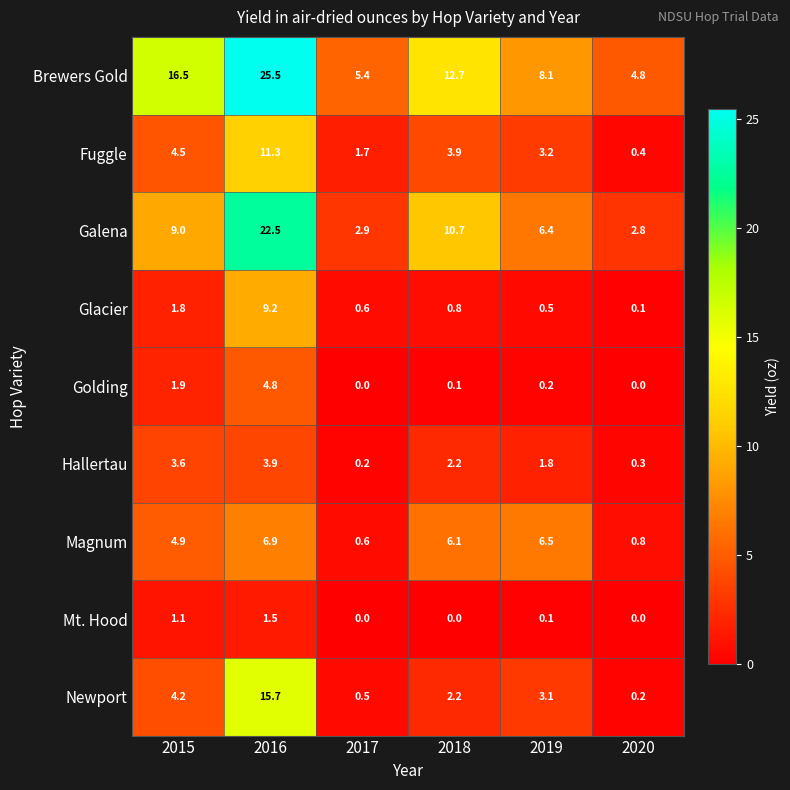

Count the number of categories in the chart.

6